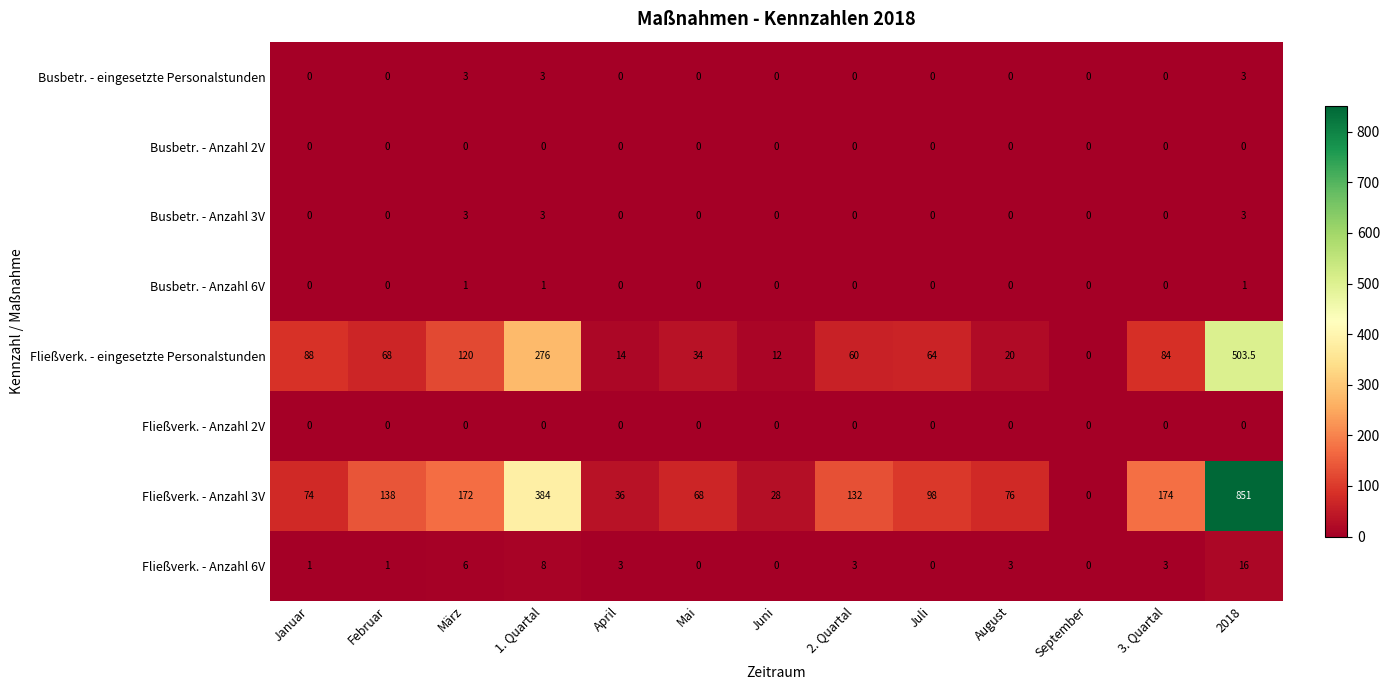

Which category has the highest value across all series?

2018